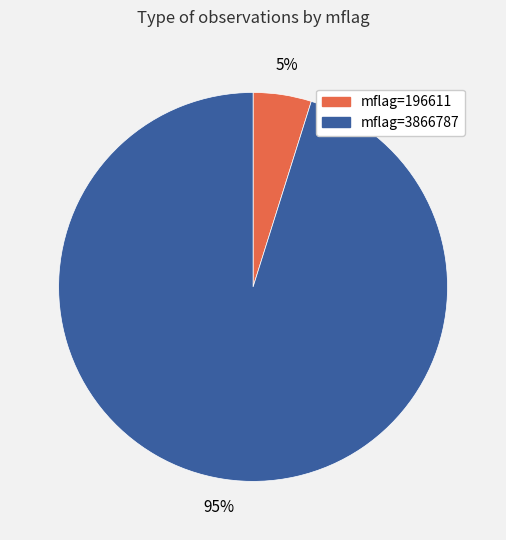

The mflag=3866787 slice represents 95% of the pie. True or false?

True